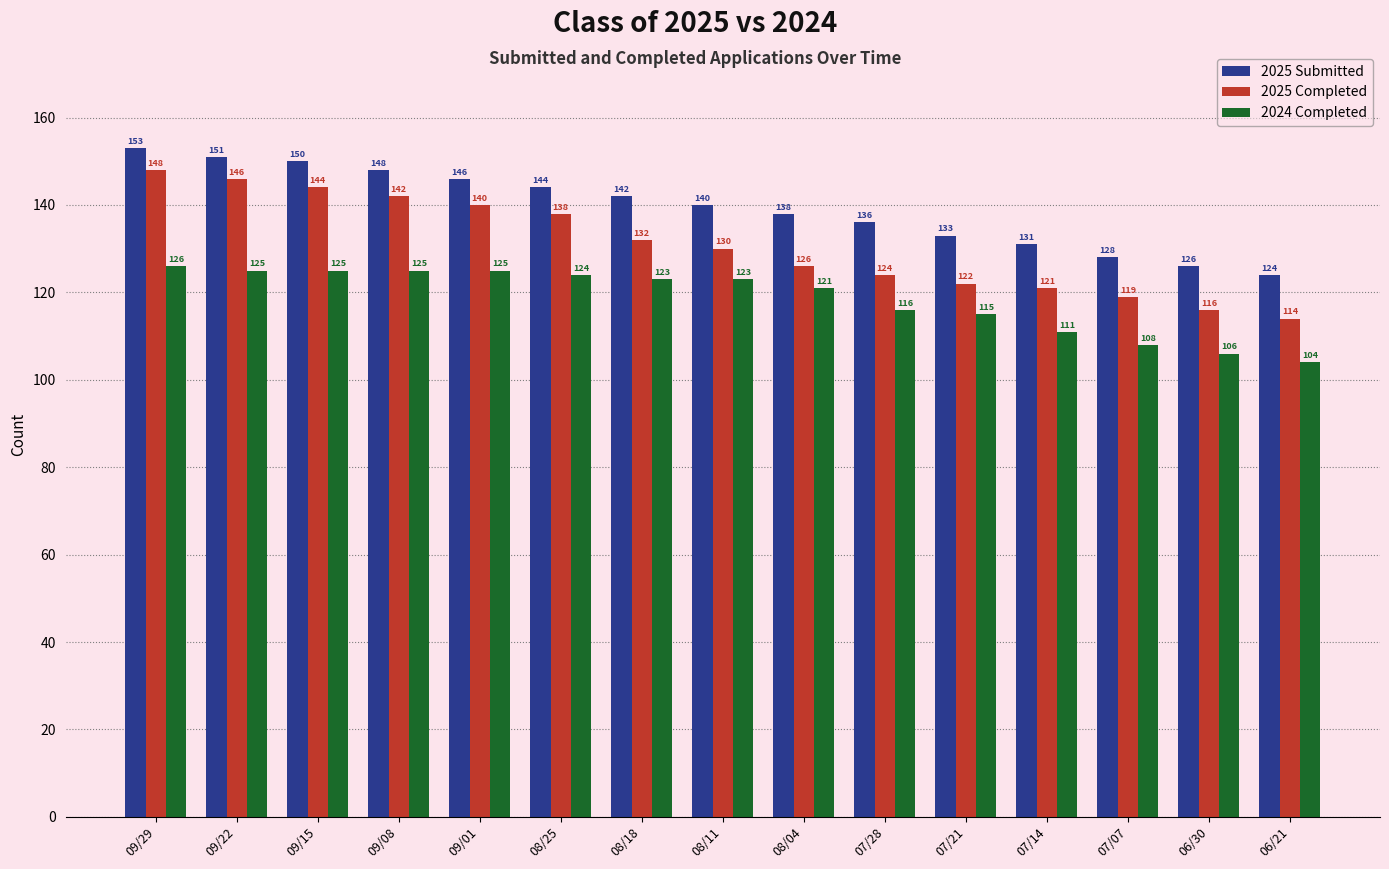

Are the bars horizontal?

No